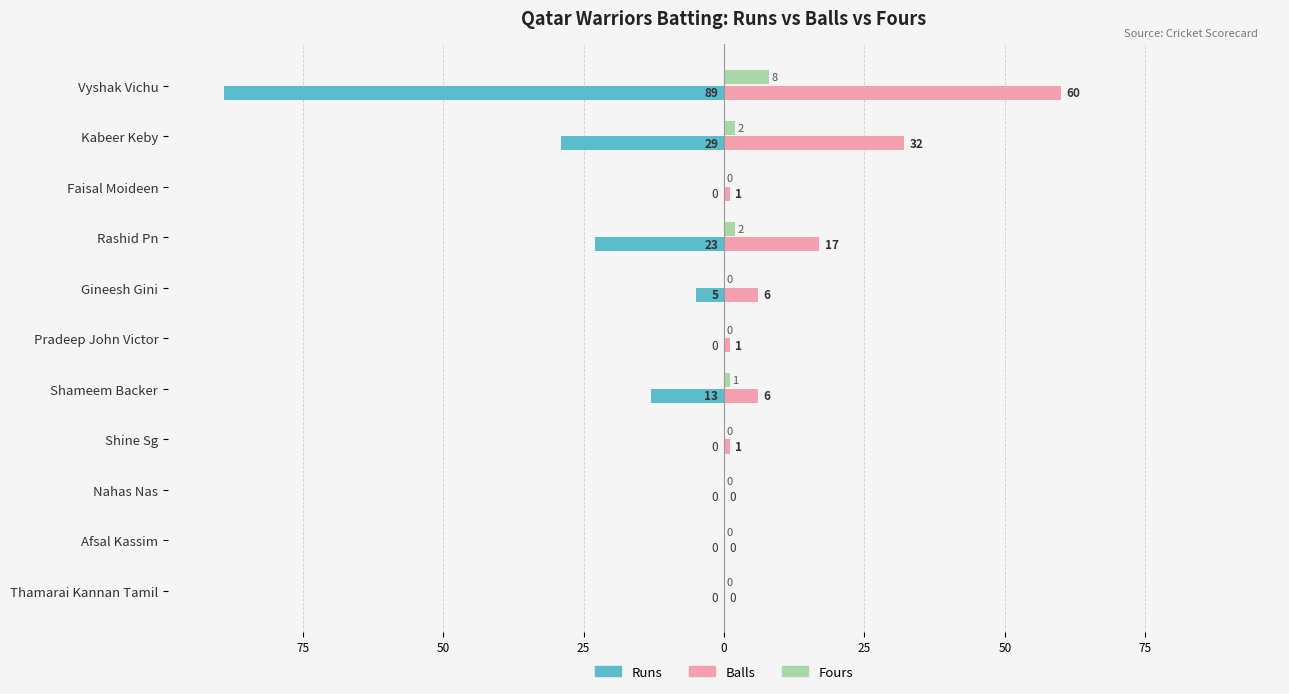

What are all the series names shown in the legend?

Runs, Balls, Fours